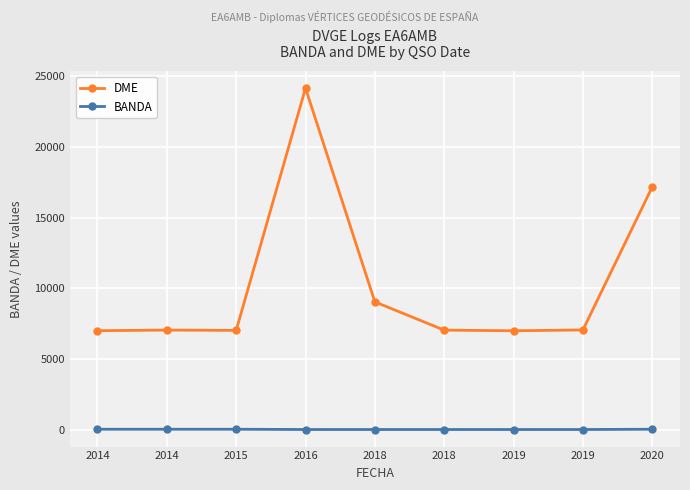

The value of BANDA at 2019 is 9. True or false?

False